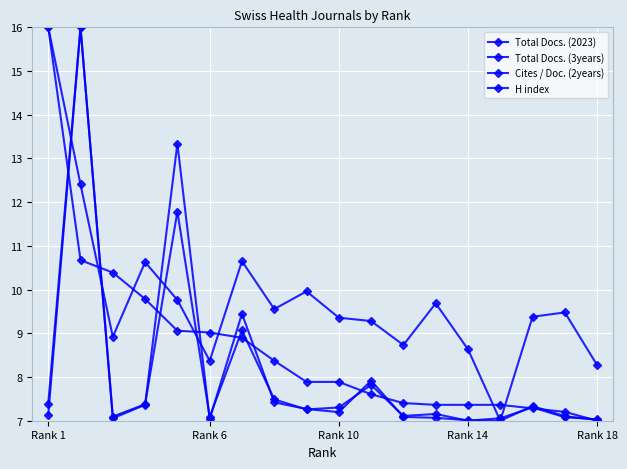

Reading left to right, list all the values displayed in this chart.

Total Docs. (2023): 7.4	16.0	7.1	7.4	13.3	7.0	9.4	7.4	7.3	7.2	7.9	7.1	7.1	7.0	7.0	7.3	7.1	7.0
Total Docs. (3years): 7.1	16.0	7.1	7.4	11.8	7.1	9.1	7.5	7.3	7.3	7.8	7.1	7.2	7.0	7.1	7.3	7.1	7.0
Cites / Doc. (2years): 16.0	12.4	8.9	10.6	9.8	8.4	10.7	9.6	10.0	9.4	9.3	8.7	9.7	8.6	7.0	9.4	9.5	8.3
H index: 16.0	10.7	10.4	9.8	9.1	9.0	8.9	8.4	7.9	7.9	7.6	7.4	7.4	7.4	7.4	7.3	7.2	7.0